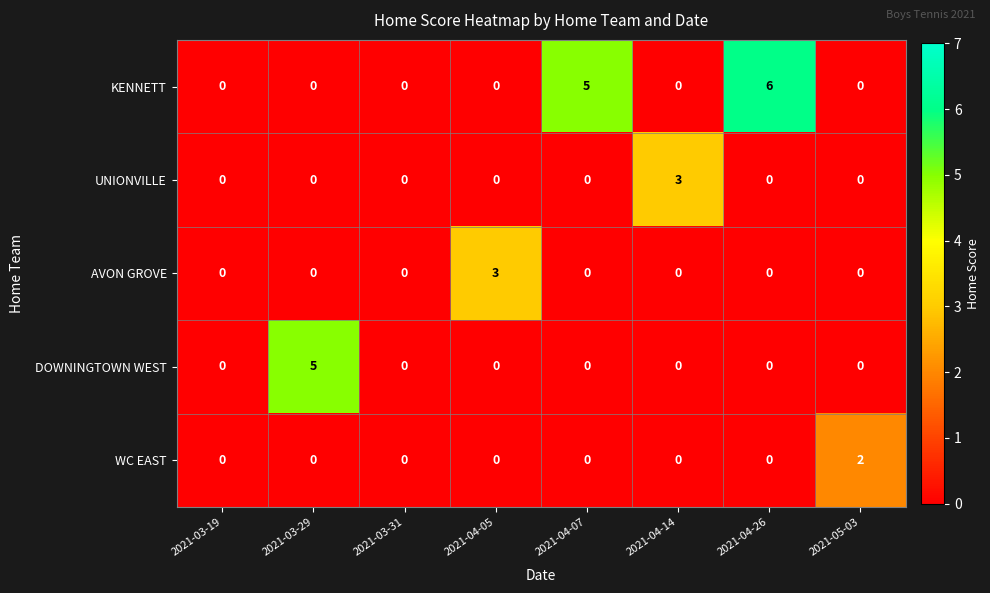

Is it true that KENNETT equals 0 at 2021-04-05?

True